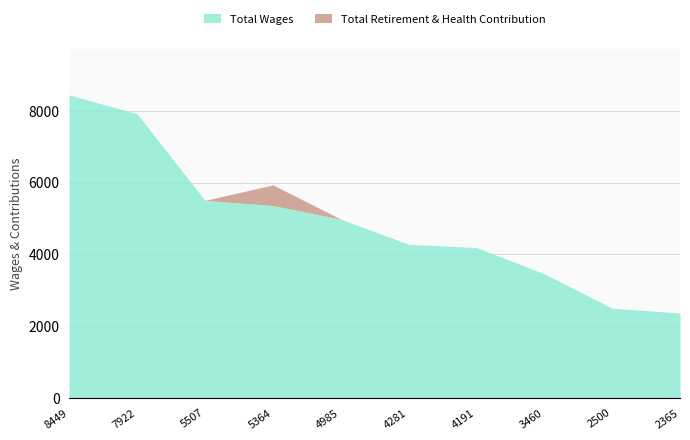

True or false: Total Wages and Total Retirement & Health Contribution intersect in this chart.

False